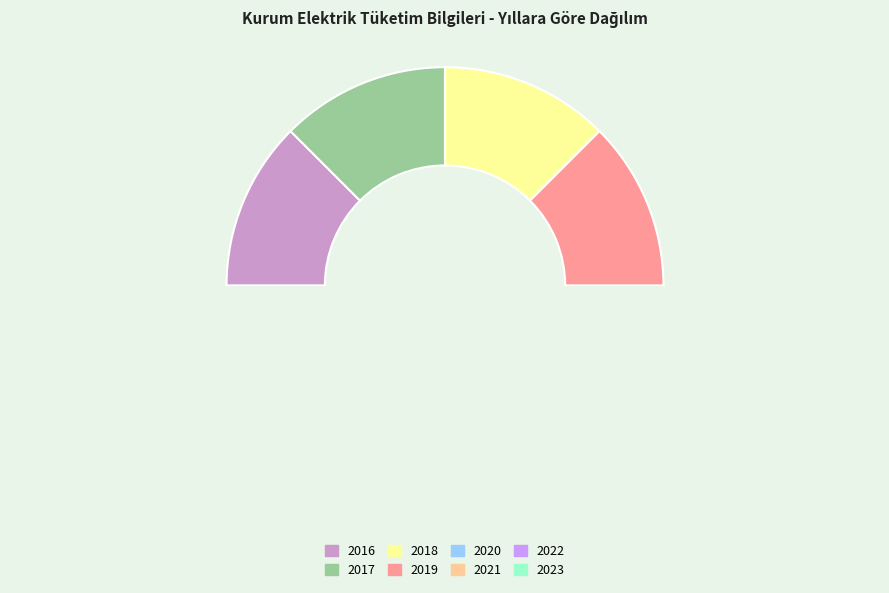

Which slice is the smallest?

2016